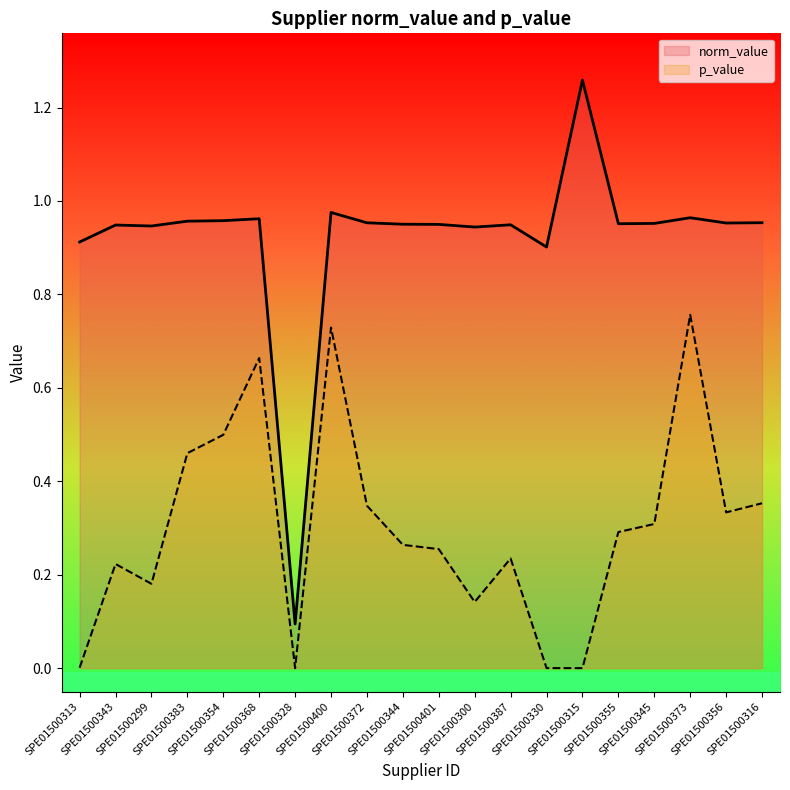

At which label is norm_value closest to 0?

SPE01500328